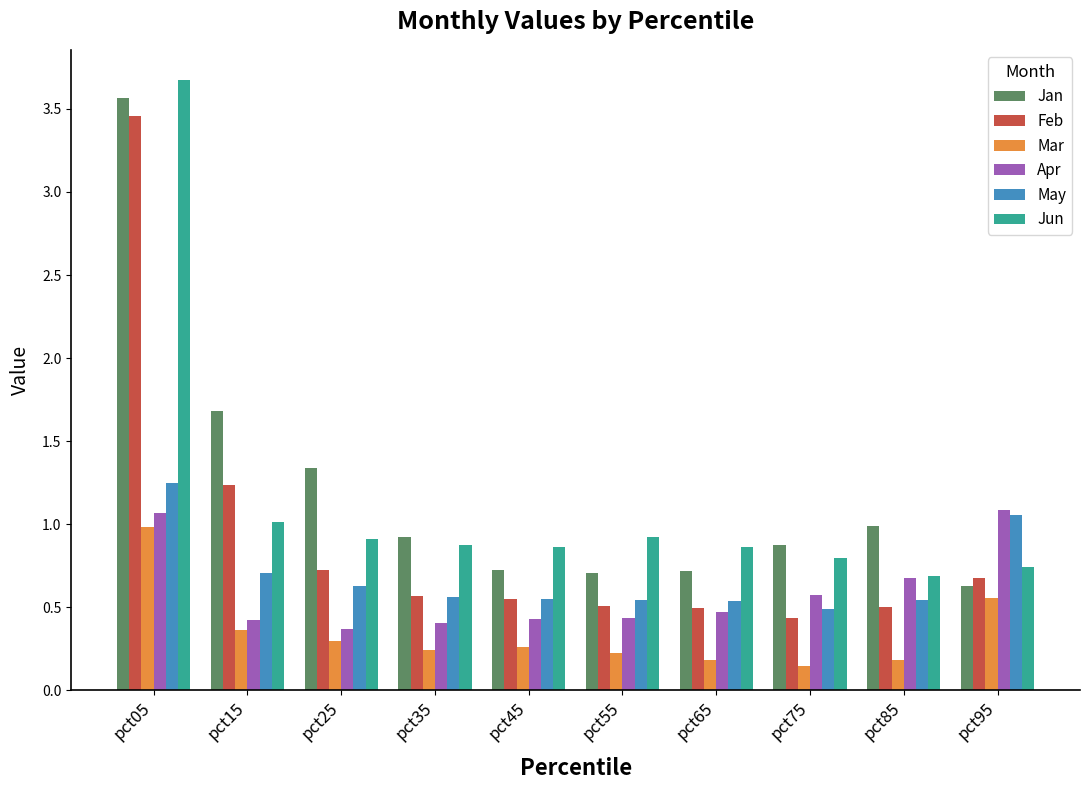

Between pct75 and pct95, which series saw the biggest shift?

May